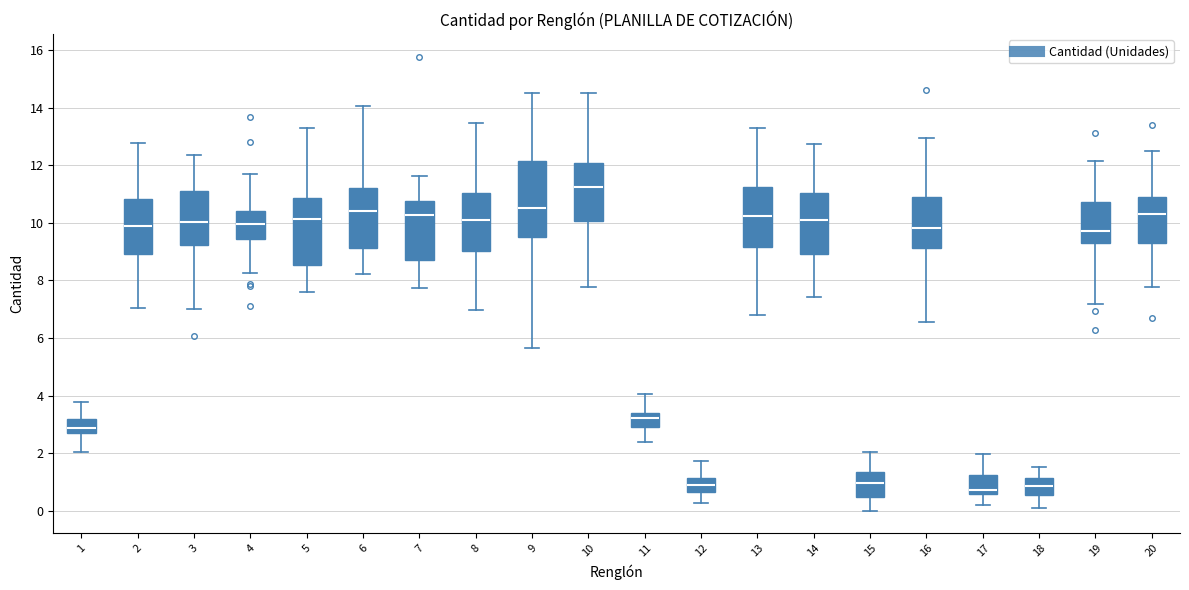

Where is the lower edge of the box at x = 13 on the y-axis? The values are not printed on the chart, so give them approximately, as read against the axis.

9.2